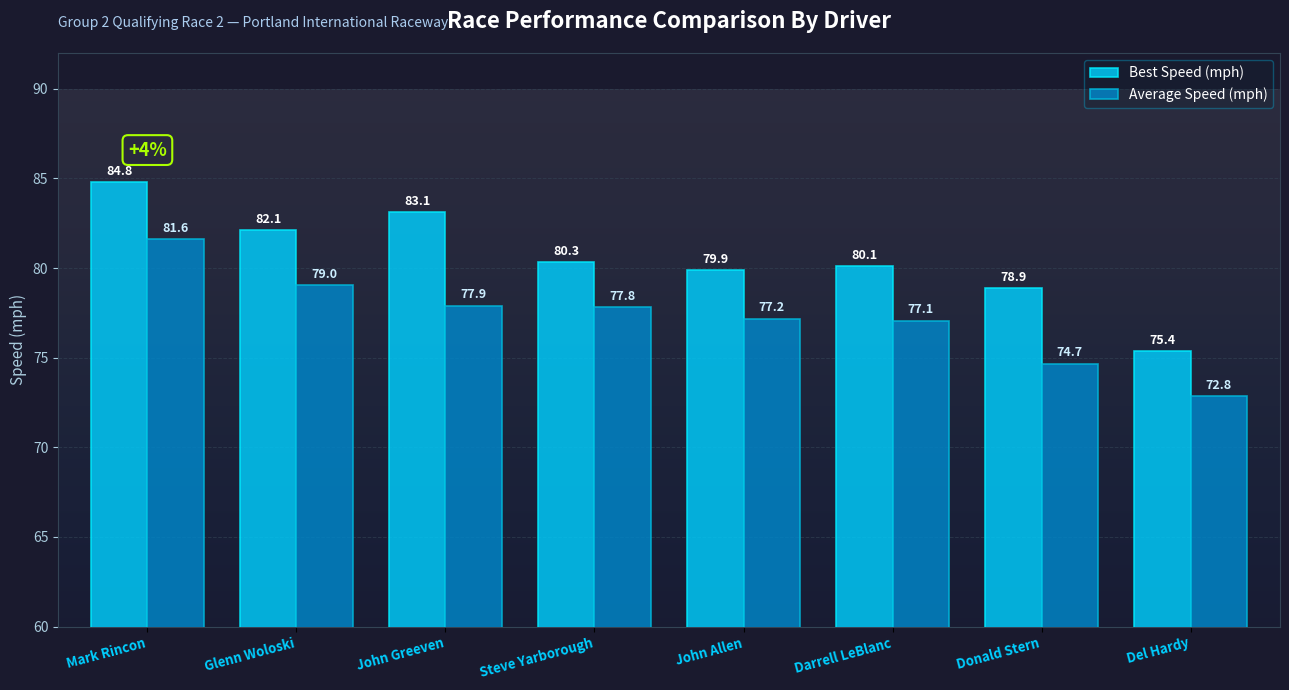

Does the chart contain stacked bars?

No